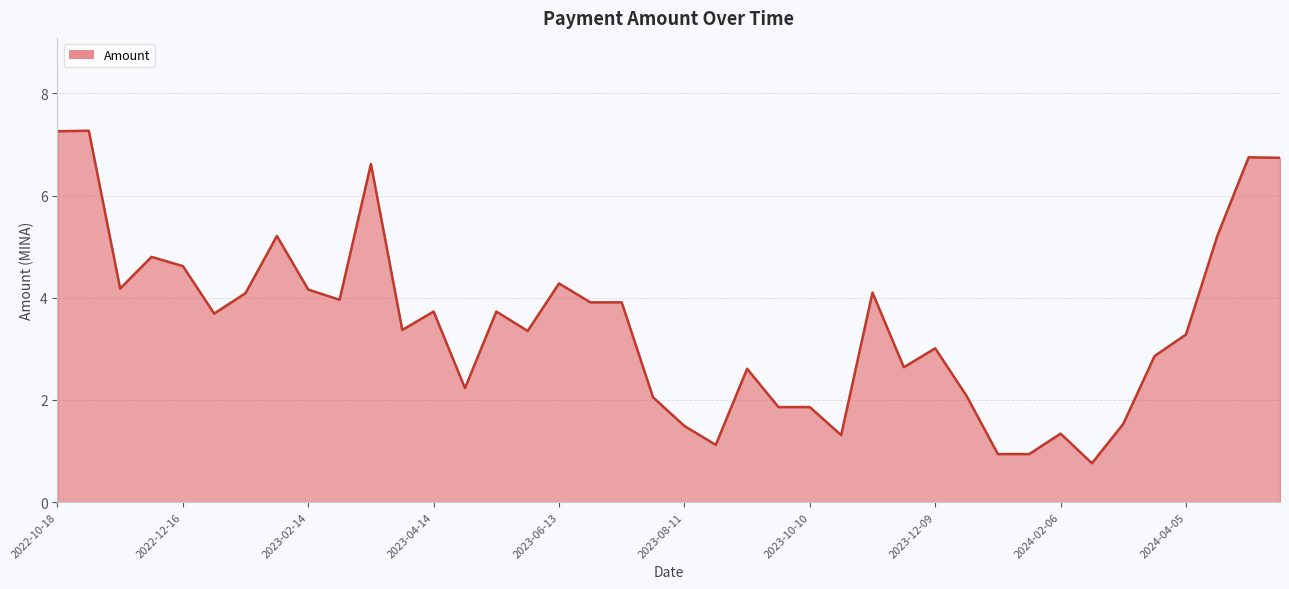

Does the chart display data point markers on the line(s)?

No